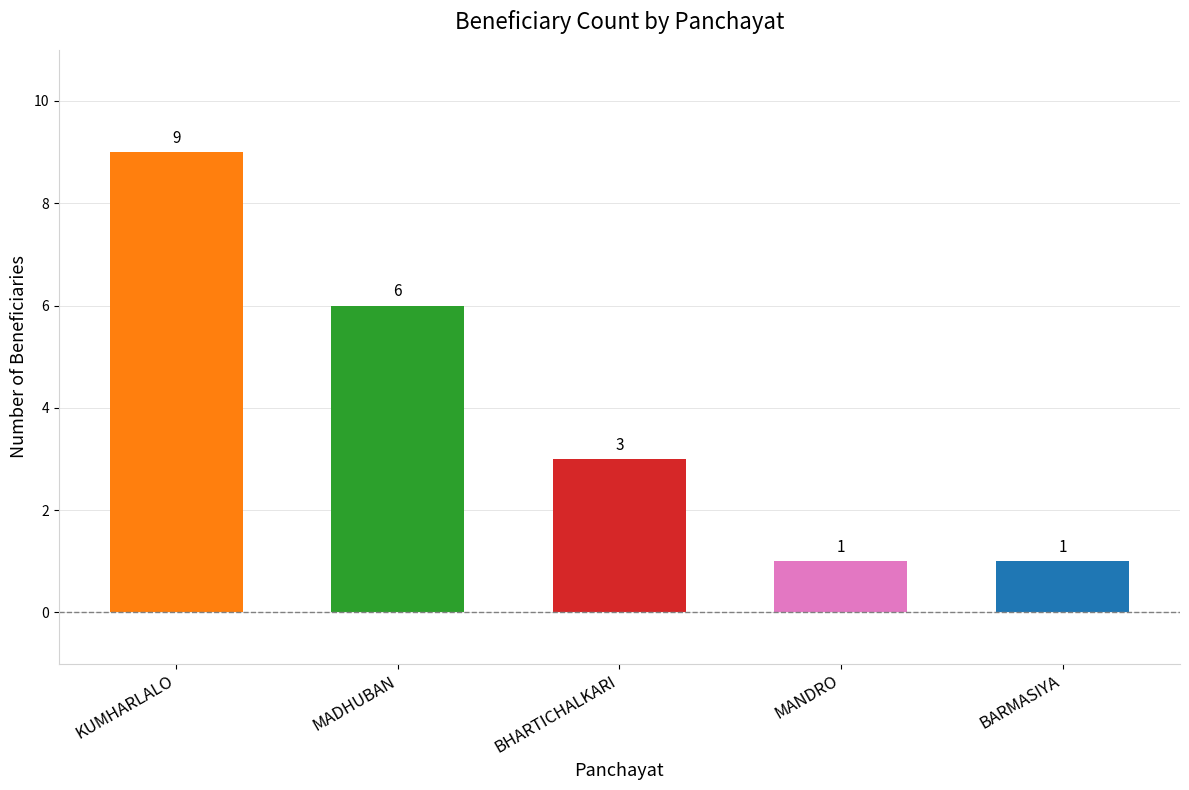

What is the maximum value shown in the chart?

9